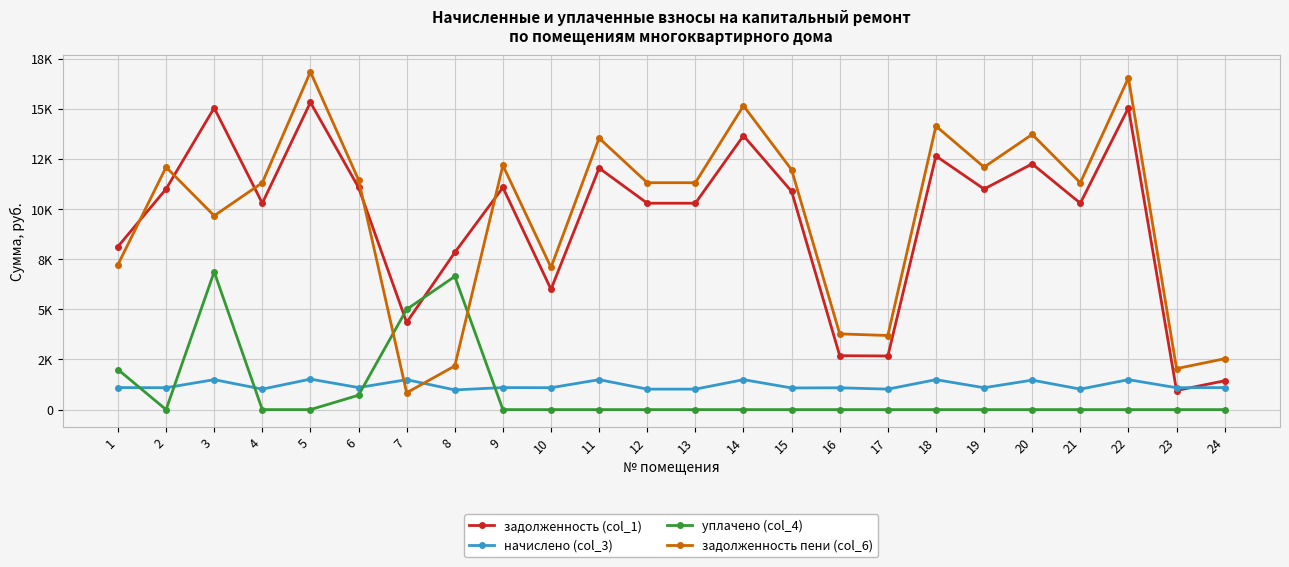

Which series has the largest range (max minus min)?

задолженность пени (col_6)